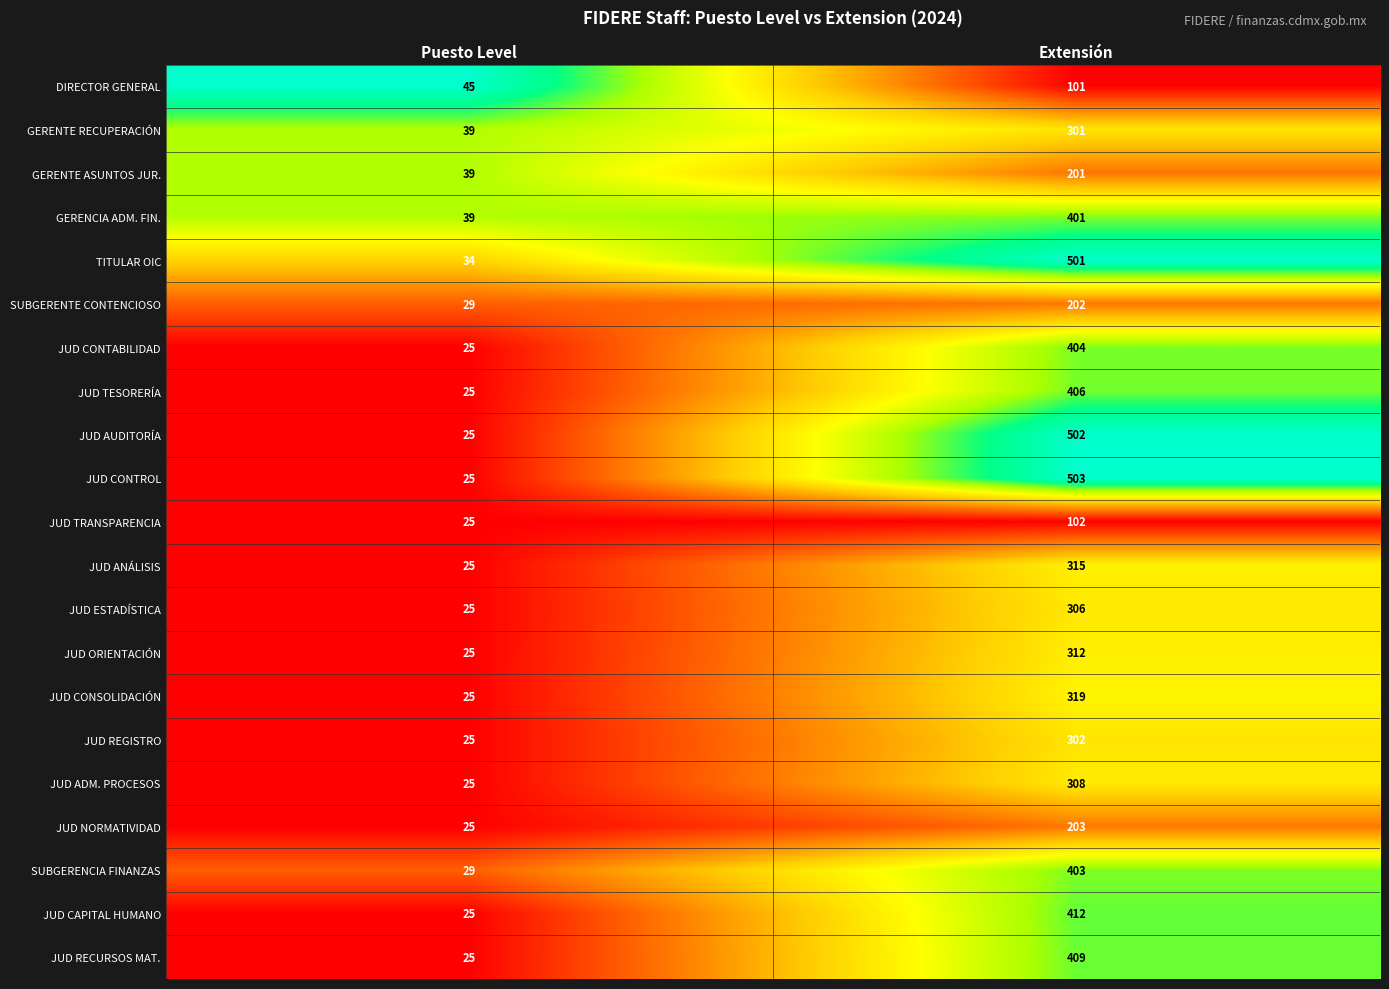

The value of SUBGERENTE CONTENCIOSO at Puesto Level is 29. True or false?

True